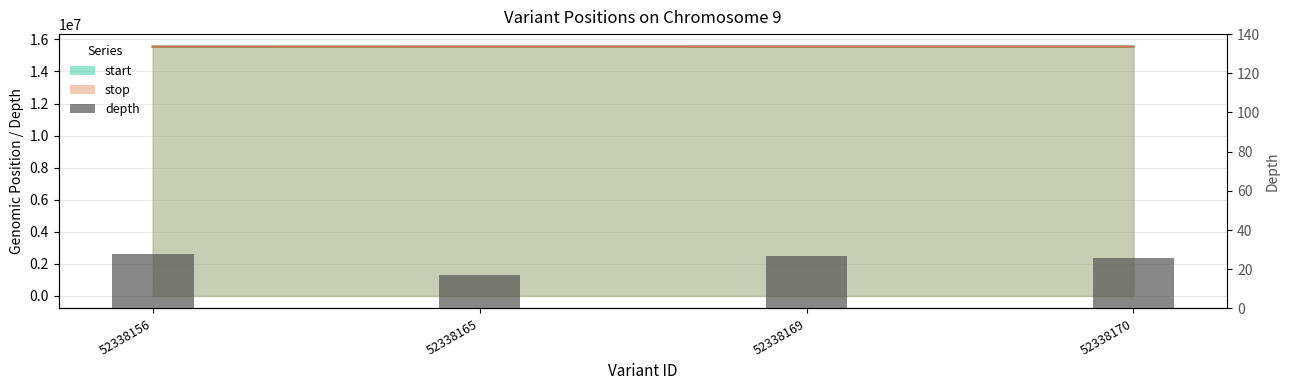

Is it true that the value at 52338165 is 8?

False